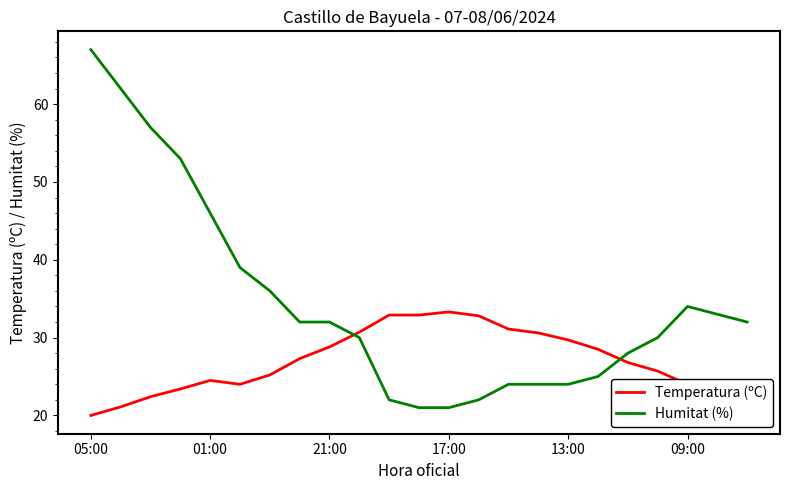

Which series has the largest range (max minus min)?

Humitat (%)